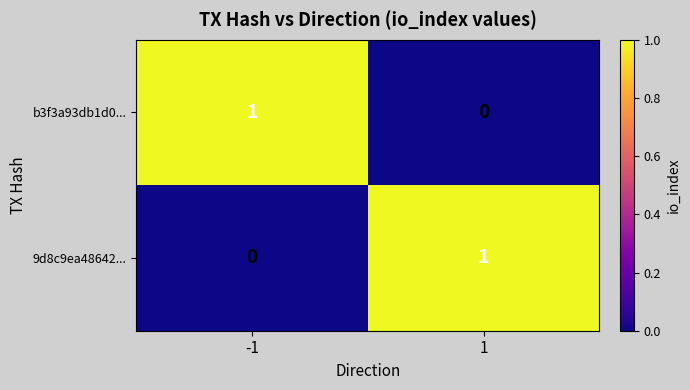

Reading right to left, what are all the values shown in this chart?

b3f3a93db1d0...: 0	1
9d8c9ea48642...: 1	0